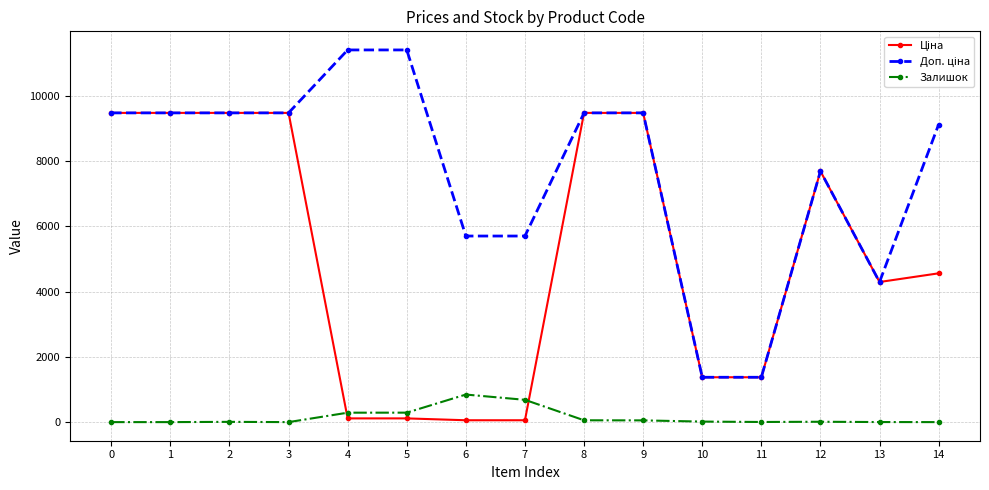

How many series are shown in this chart?

3